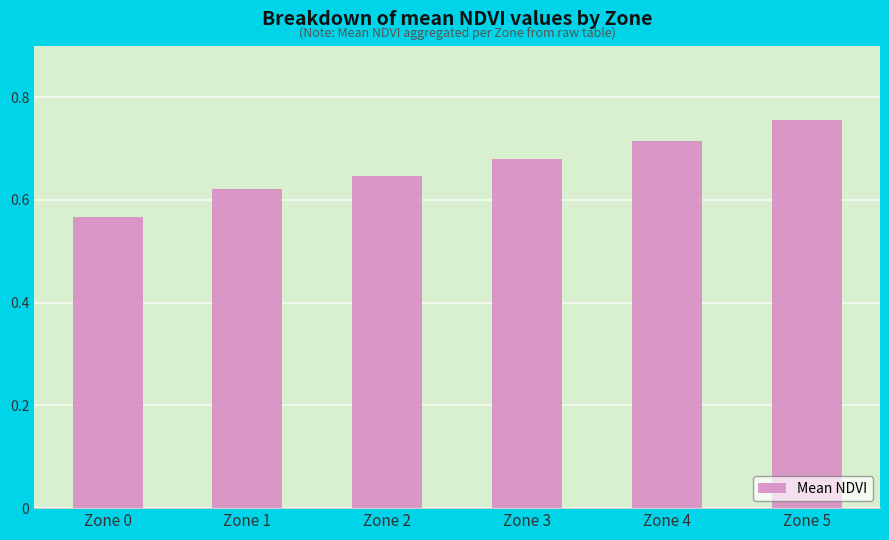

At which category does the chart reach its peak across all series?

Zone 5